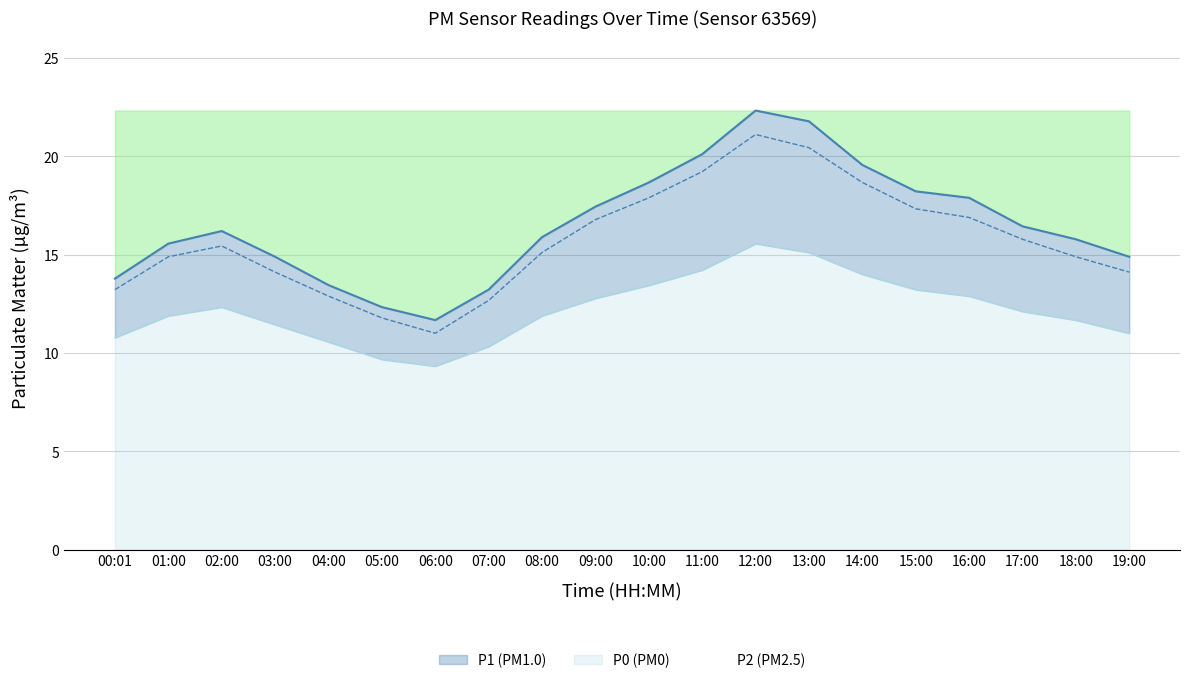

At how many categories does at least one series exceed 20?

3